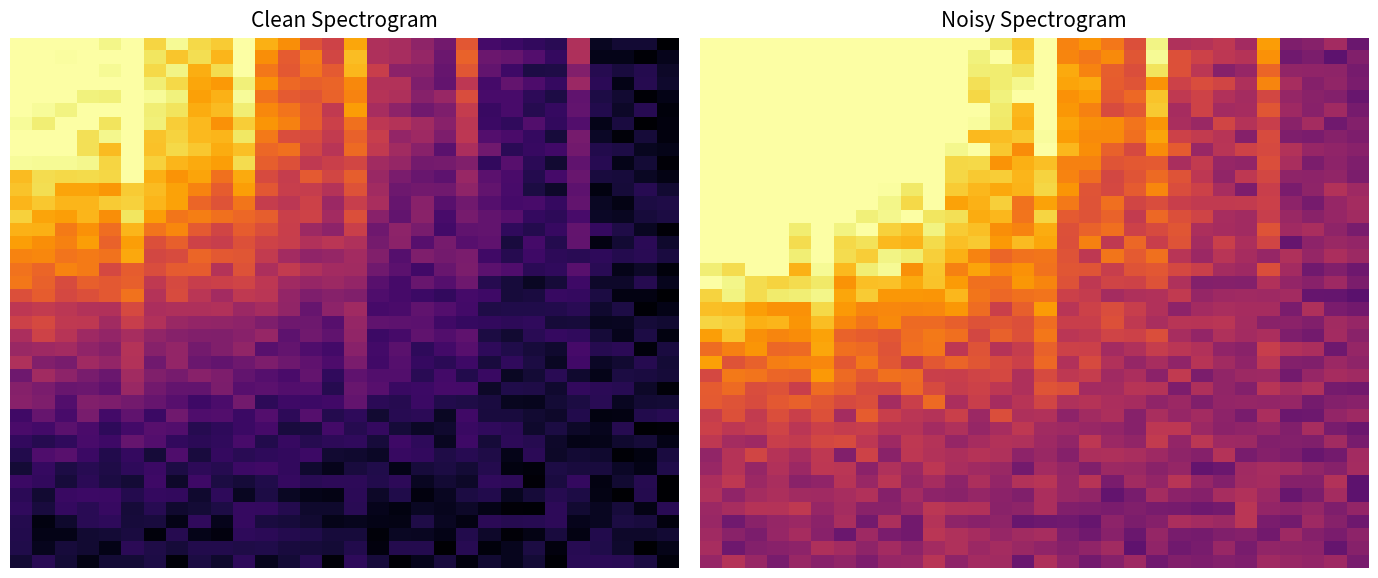

At how many categories does at least one series exceed 0?

30